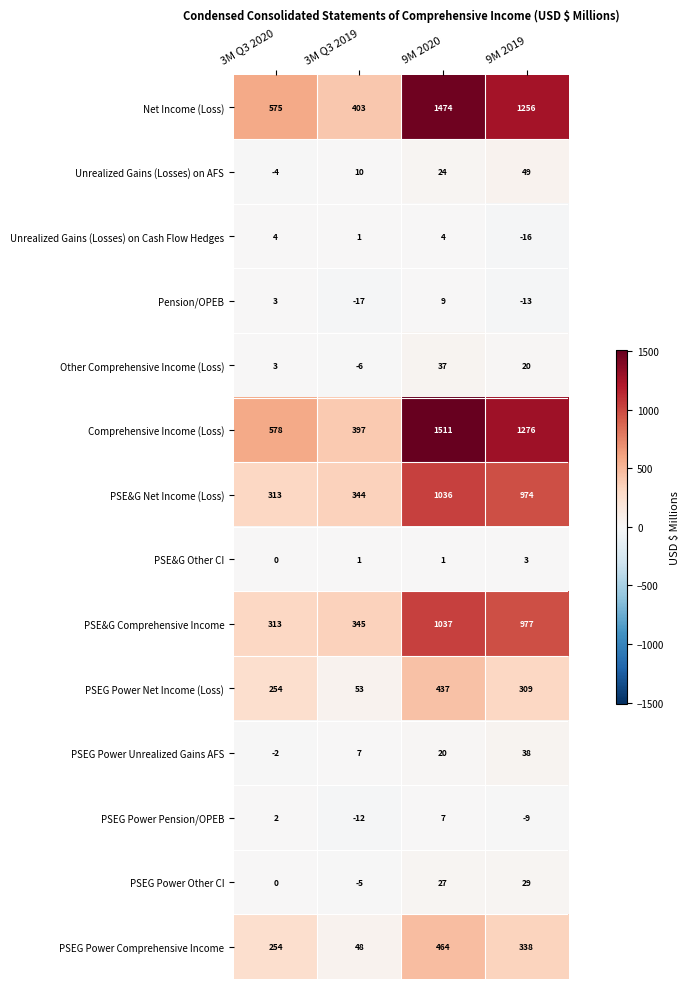

Which series has the largest total across all categories?

Comprehensive Income (Loss)